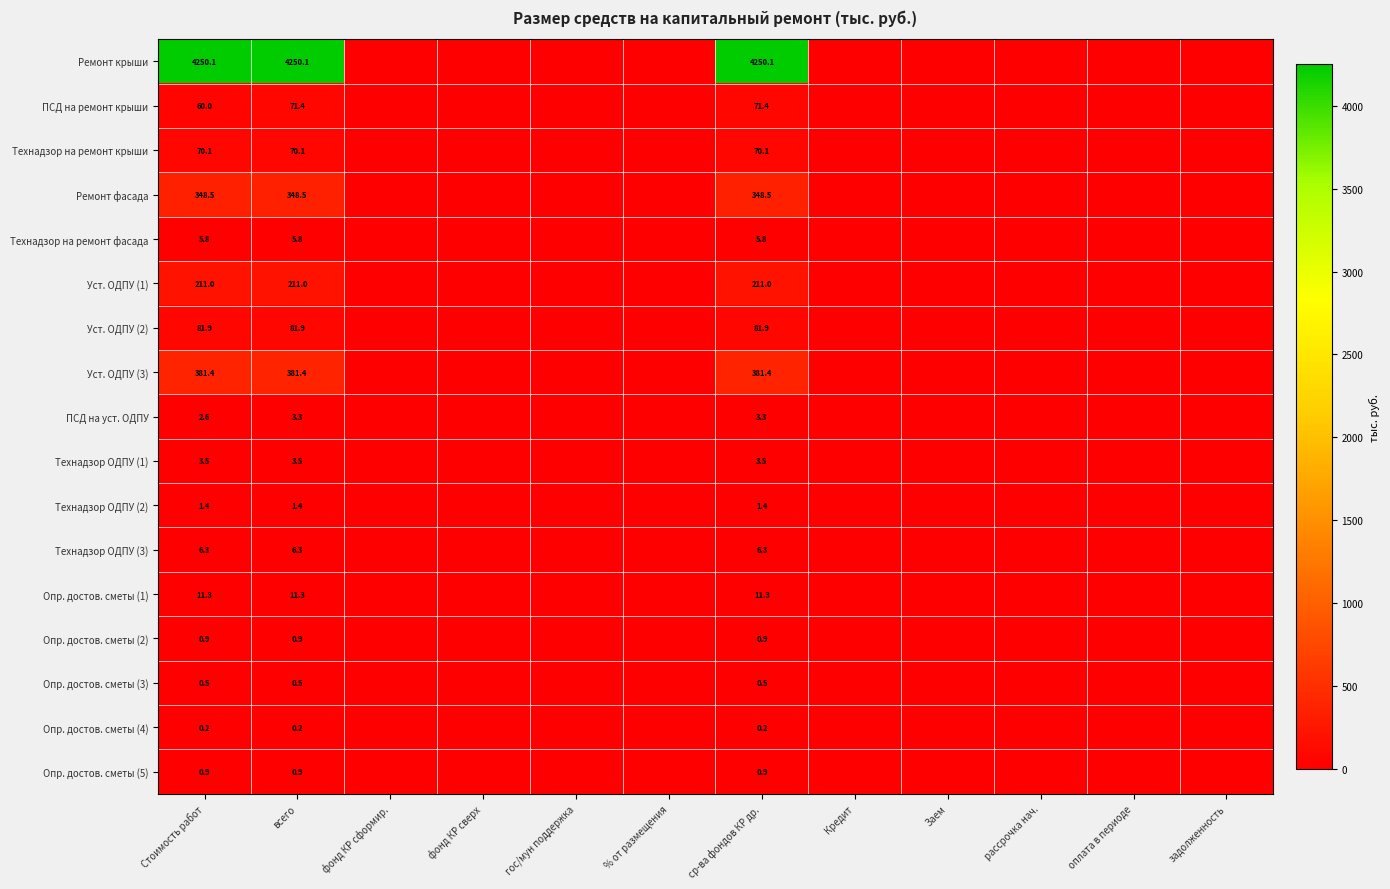

True or false: Опр. достов. сметы (2) has a value of 0.9 at Стоимость работ.

True